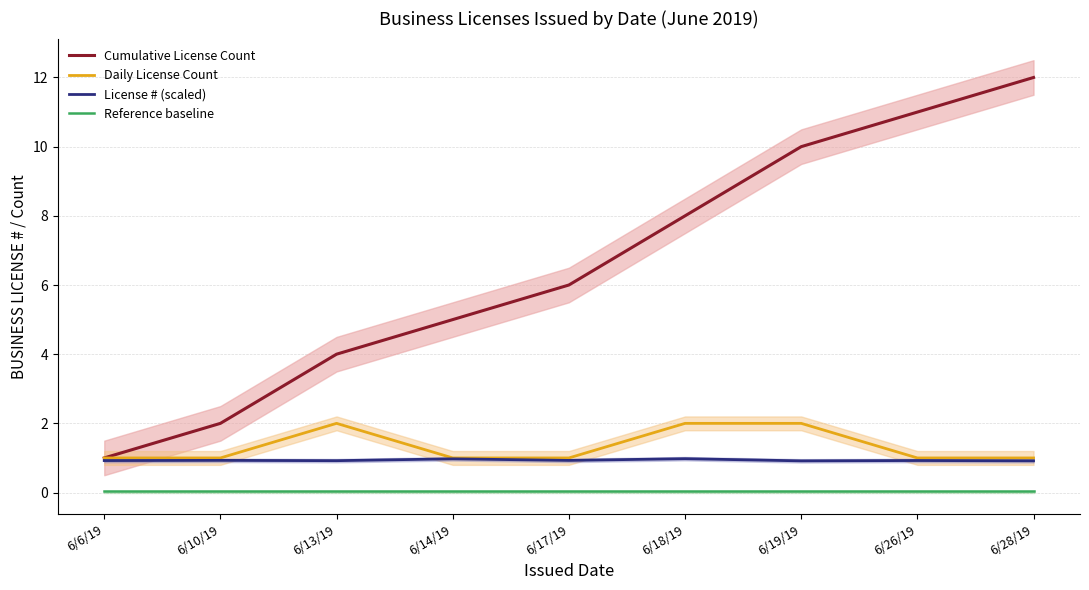

At how many categories does at least one series exceed 6?

4